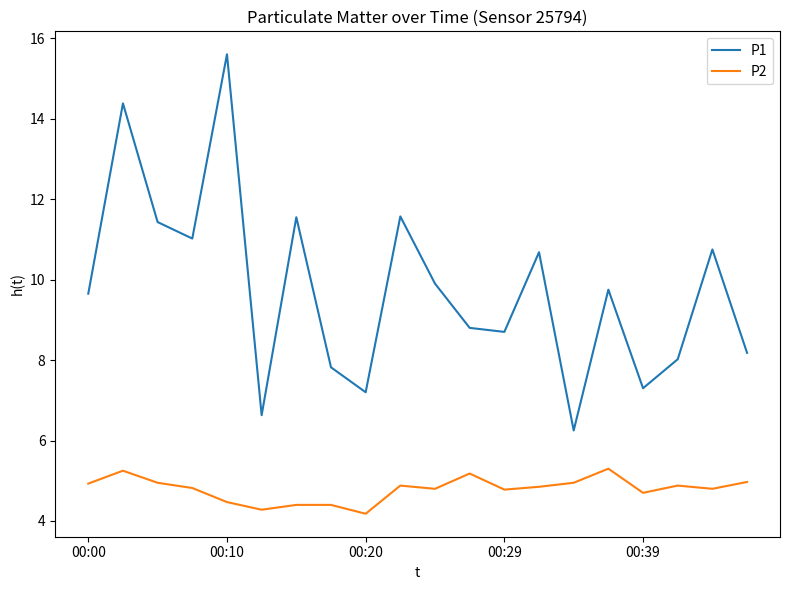

What is the minimum value for P2?

4.2